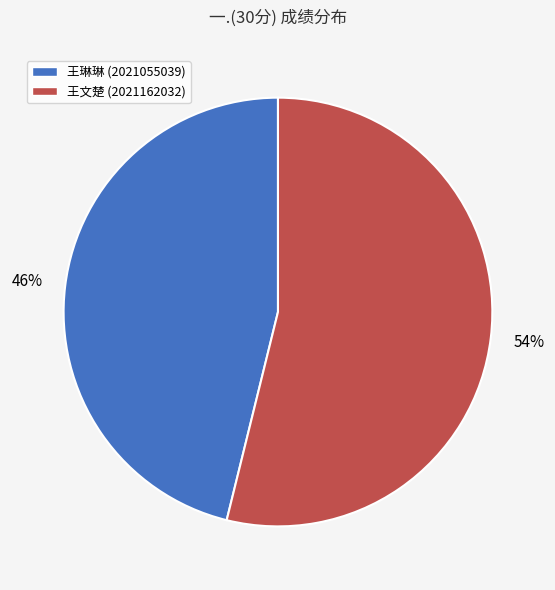

To the nearest percent, what is the average slice percentage?

50%